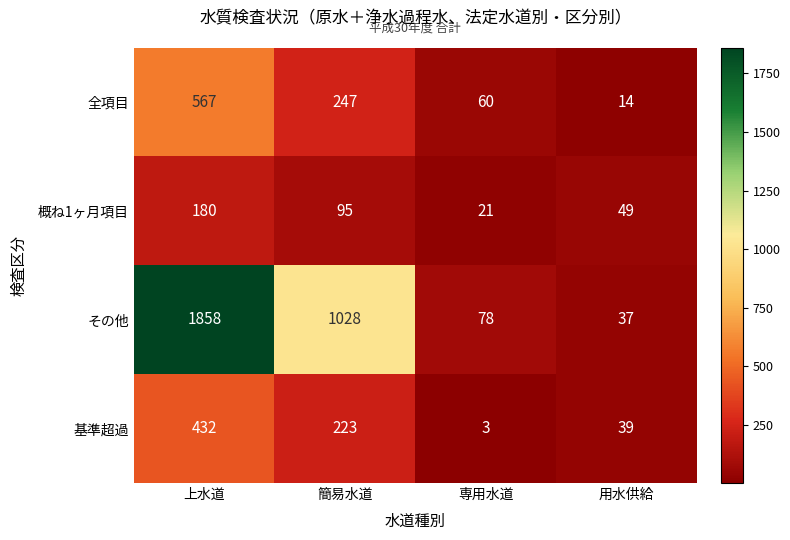

Reading left to right, list all the values displayed in this chart.

全項目: 上水道=567	簡易水道=247	専用水道=60	用水供給=14
概ね1ヶ月項目: 上水道=180	簡易水道=95	専用水道=21	用水供給=49
その他: 上水道=1858	簡易水道=1028	専用水道=78	用水供給=37
基準超過: 上水道=432	簡易水道=223	専用水道=3	用水供給=39